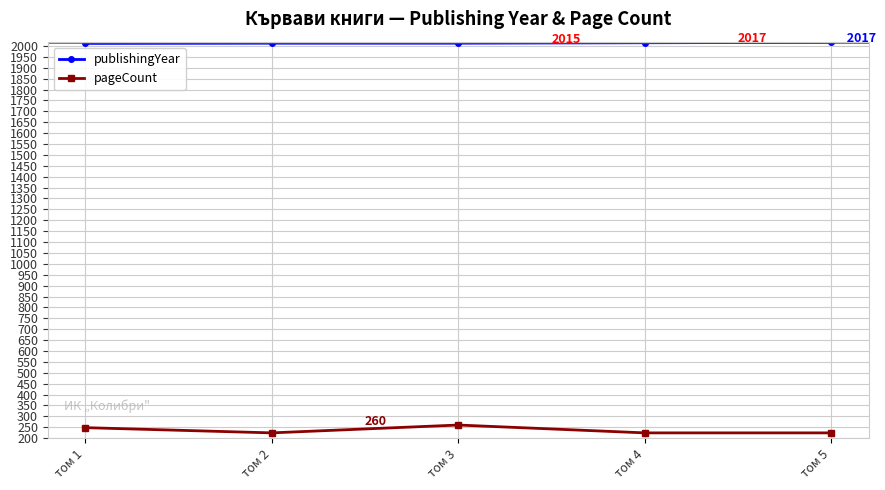

What is the sum of the pageCount values at том 5 and том 3?

484